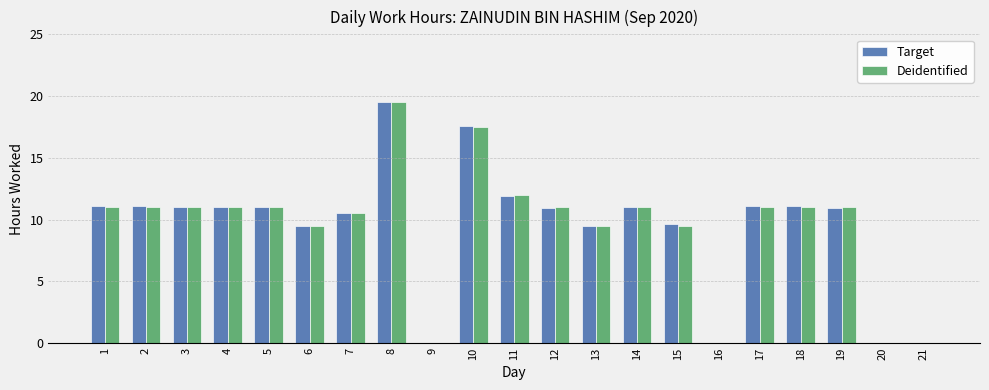

What is the sum of all Target values?

198.4